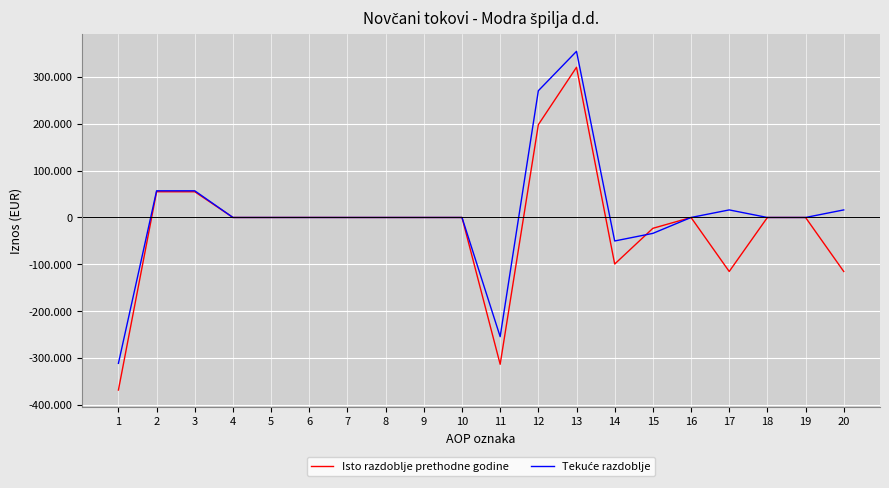

At which category does Tekuće razdoblje reach its first local valley?

11